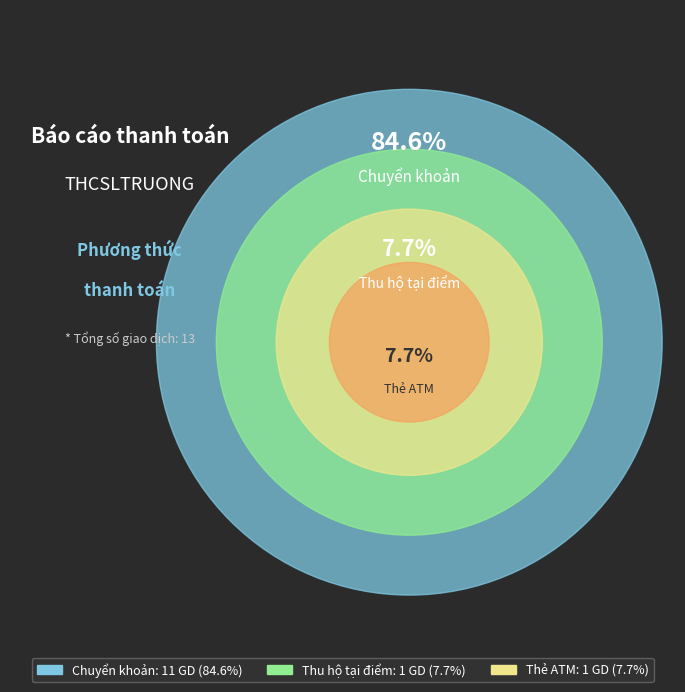

What is the smallest slice in the pie chart?

Thu hộ tại điểm